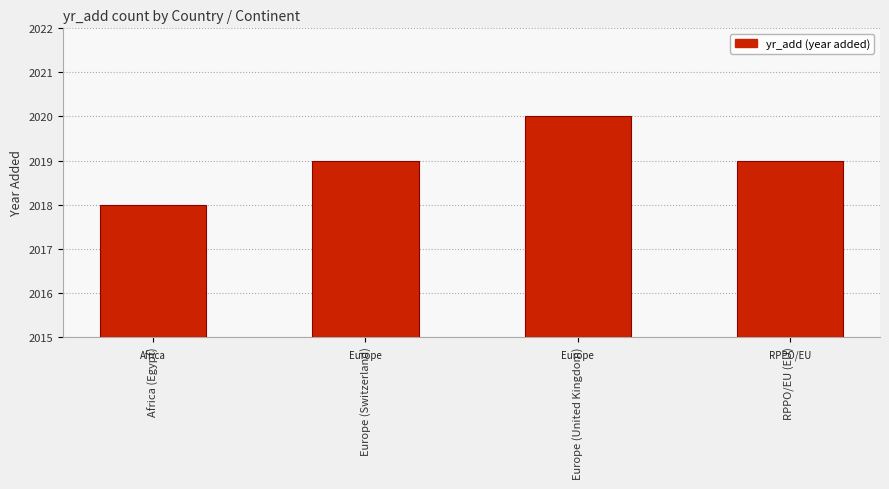

What is the minimum value shown in the chart?

2018